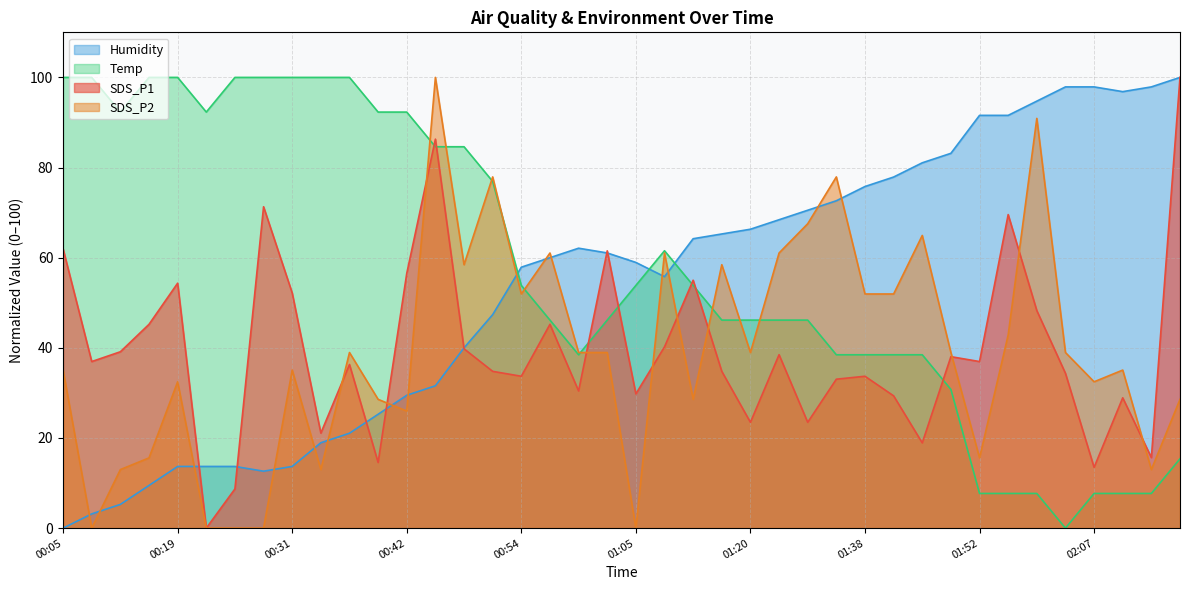

What is the spread (max minus min) of values at 00:39?

77.7